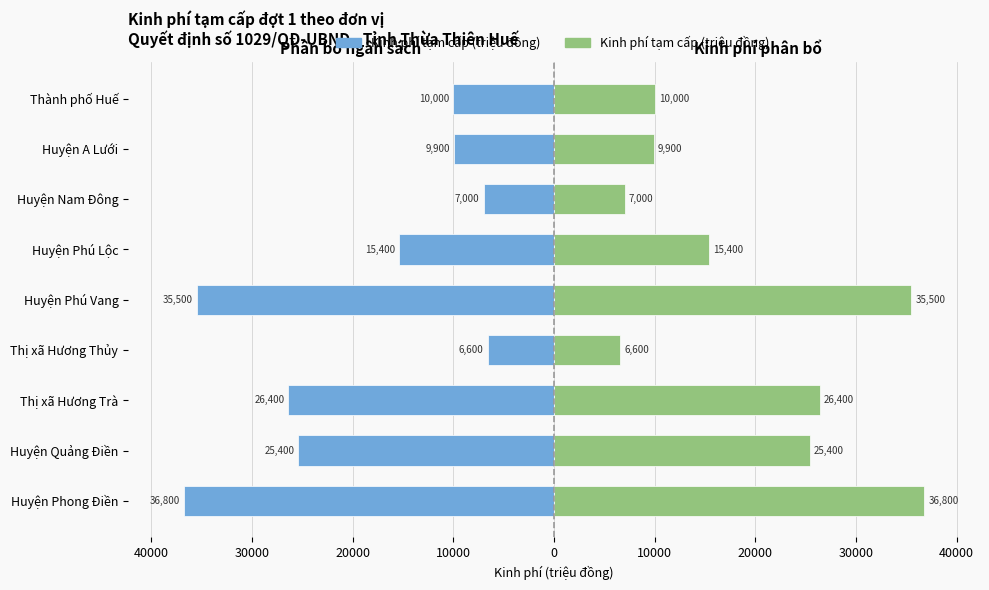

Does the chart contain any negative values?

Yes